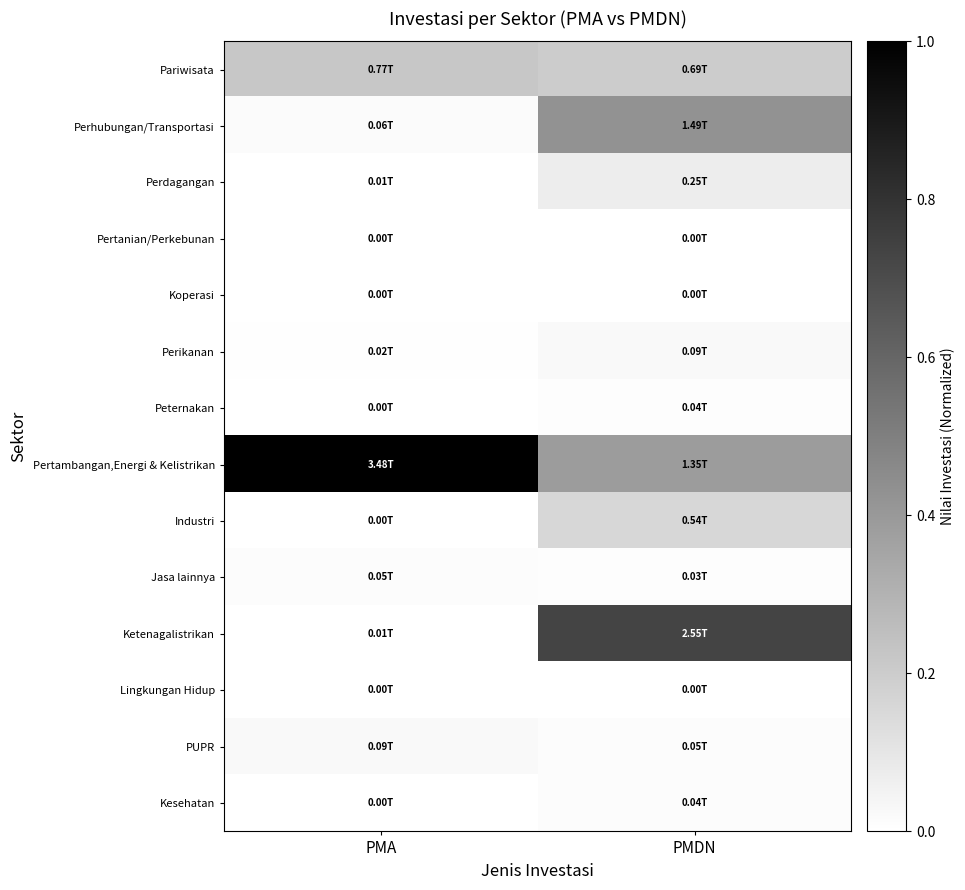

At PMDN, list the series in order from smallest to largest.

Lingkungan Hidup, Koperasi, Pertanian/Perkebunan, Jasa lainnya, Peternakan, Kesehatan, PUPR, Perikanan, Perdagangan, Industri, Pariwisata, Pertambangan,Energi & Kelistrikan, Perhubungan/Transportasi, Ketenagalistrikan